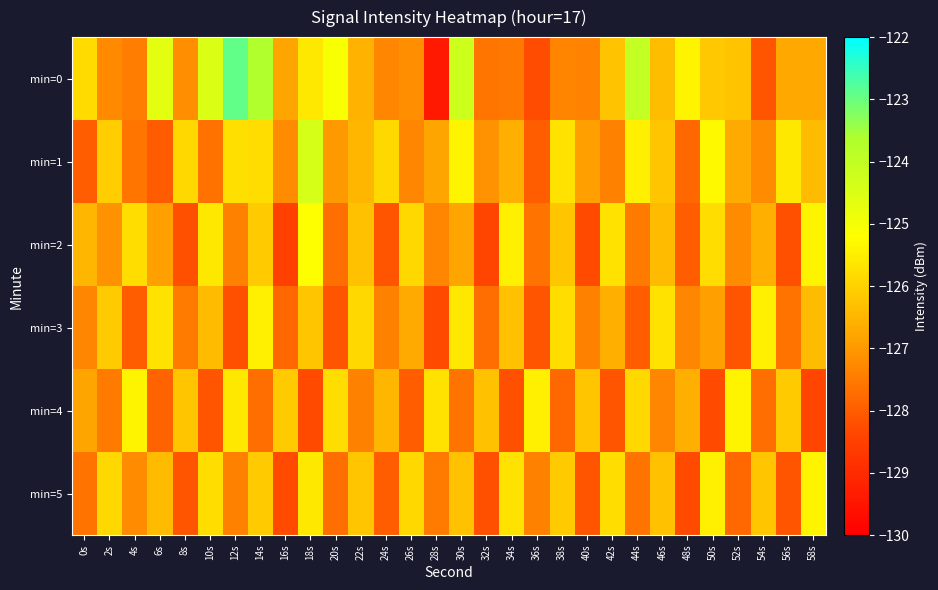

List the series in order of their peak value, highest first.

min=0, min=1, min=2, min=4, min=5, min=3